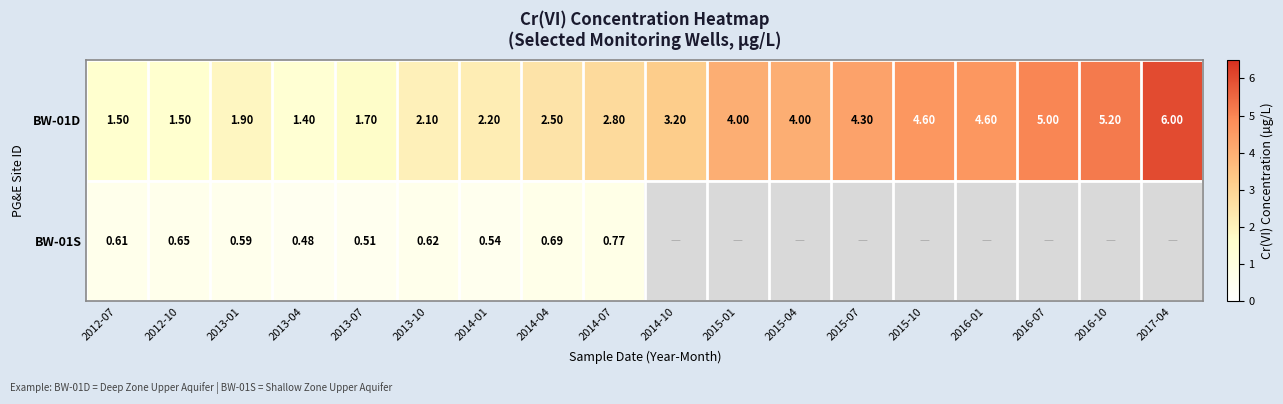

What is the lowest value of the BW-01D series?

1.4